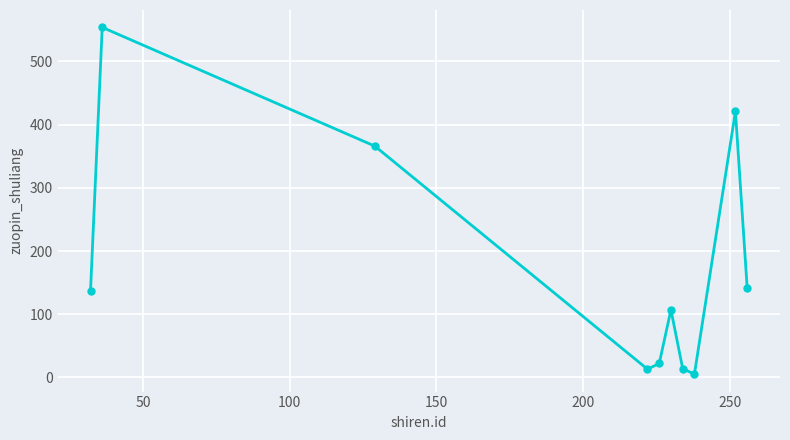

What is the sum of all values?

1780